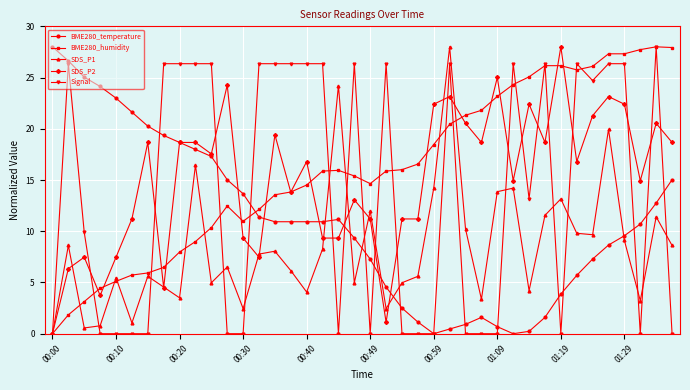

Which series ends up on top after the final intersection of BME280_humidity and BME280_temperature?

BME280_humidity